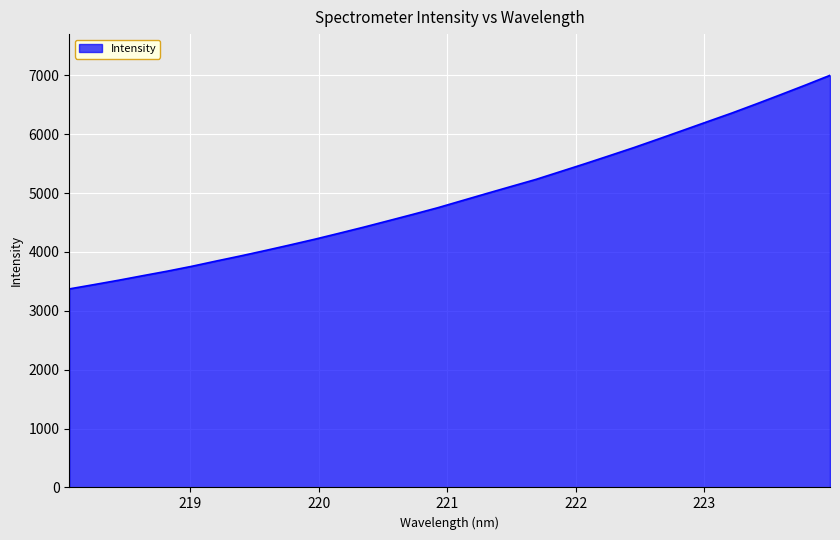

Reading right to left, what are all the values shown in this chart?

6999.8	6834.5	6673.5	6515.0	6359.9	6212.9	6065.0	5917.8	5772.6	5634.3	5497.6	5364.2	5231.2	5112.6	4992.9	4871.8	4750.4	4639.0	4530.3	4422.2	4318.6	4216.6	4120.1	4026.0	3934.6	3847.1	3757.2	3674.3	3597.3	3518.9	3444.7	3372.0